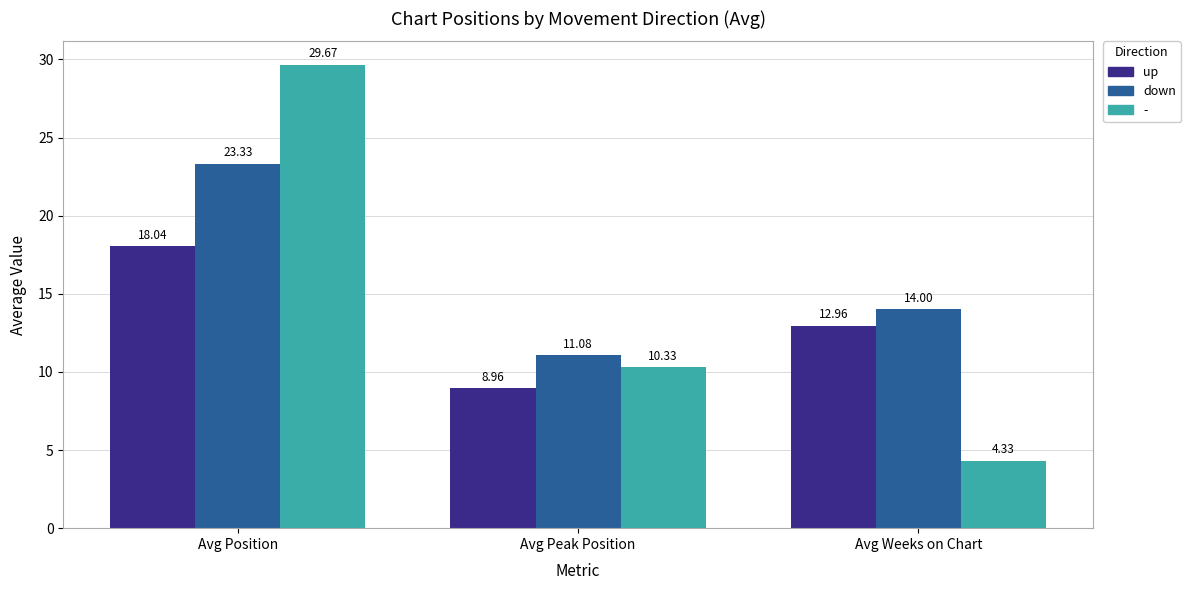

Rank the categories by down value from highest to lowest.

Avg Position, Avg Weeks on Chart, Avg Peak Position